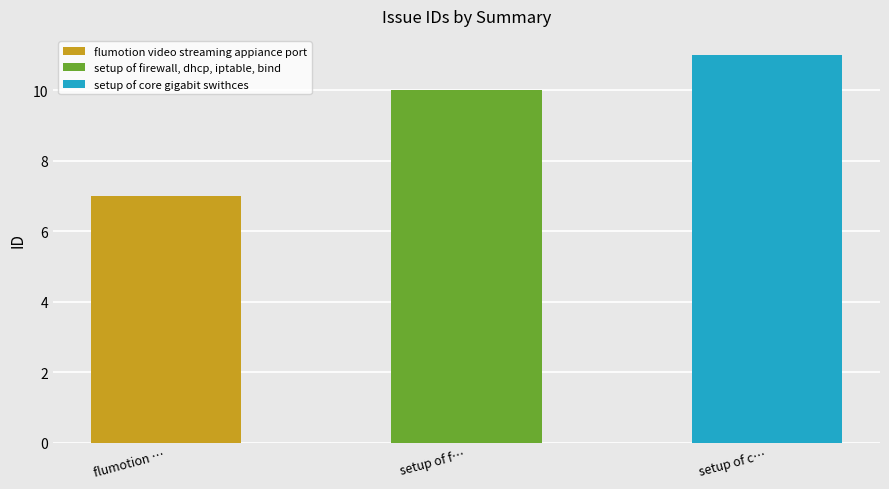

How many data points does each series have?

3